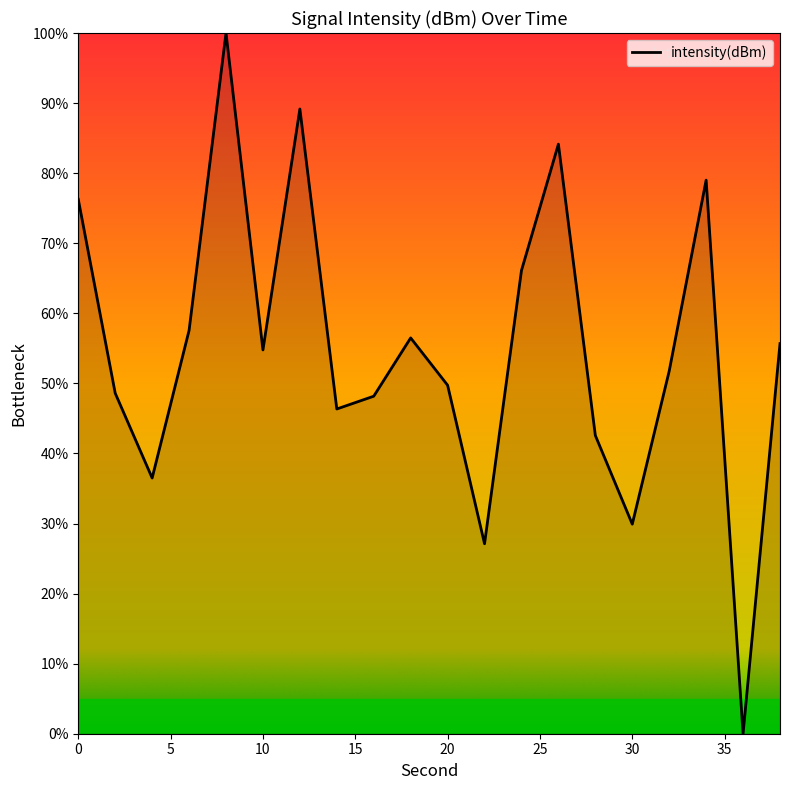

What is the difference between the maximum and minimum values?

100.0